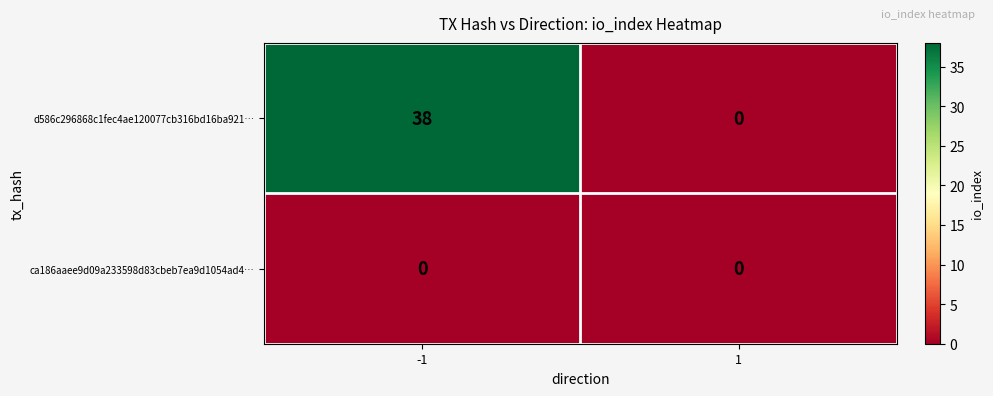

What is the average value of the d586c296868c1fec4ae120077cb316bd16ba921… series?

19